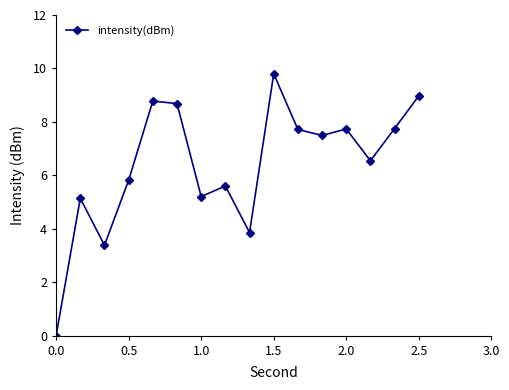

What is the greatest value displayed?

9.8